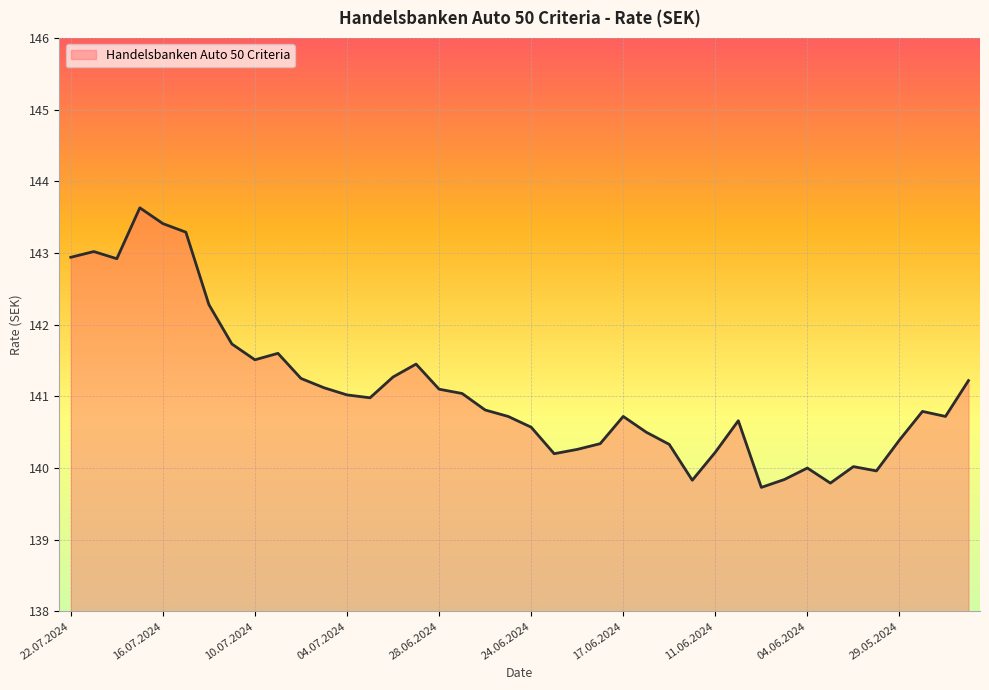

Does the chart display data point markers on the line(s)?

No